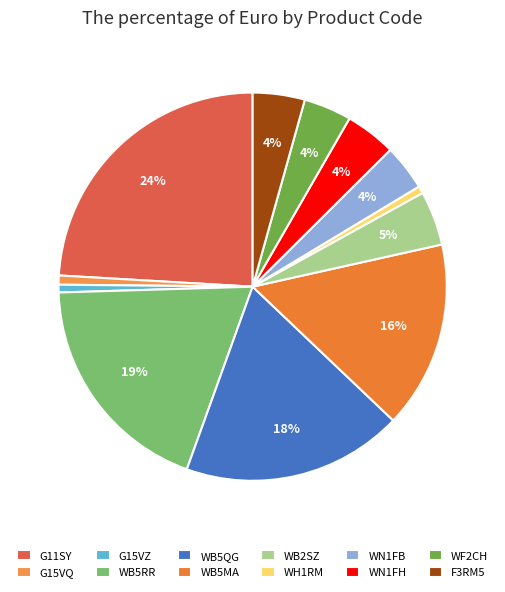

Does WB5RR account for over 50% of the chart?

No